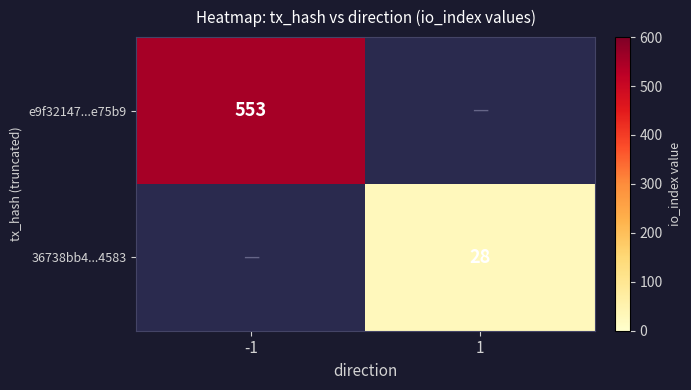

What is the smallest value displayed?

28.0